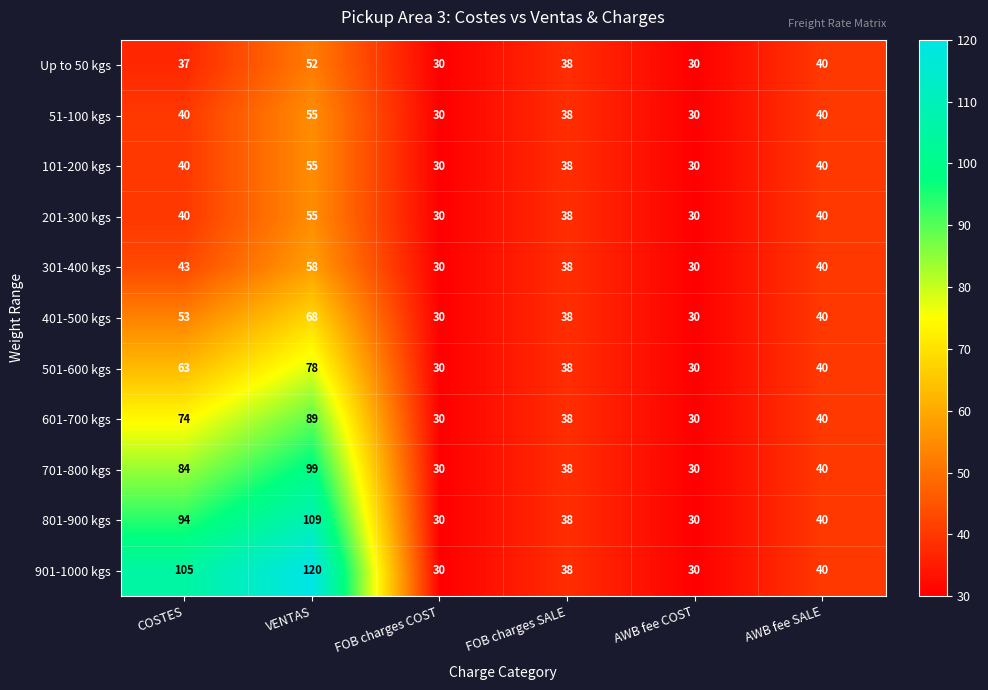

Which series has the largest range (max minus min)?

901-1000 kgs